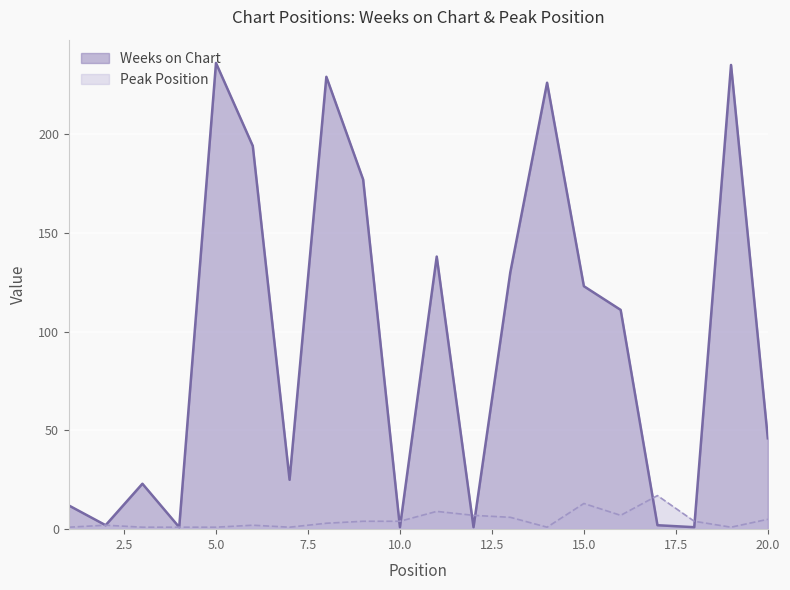

At which category is the sum across all series the highest?

5